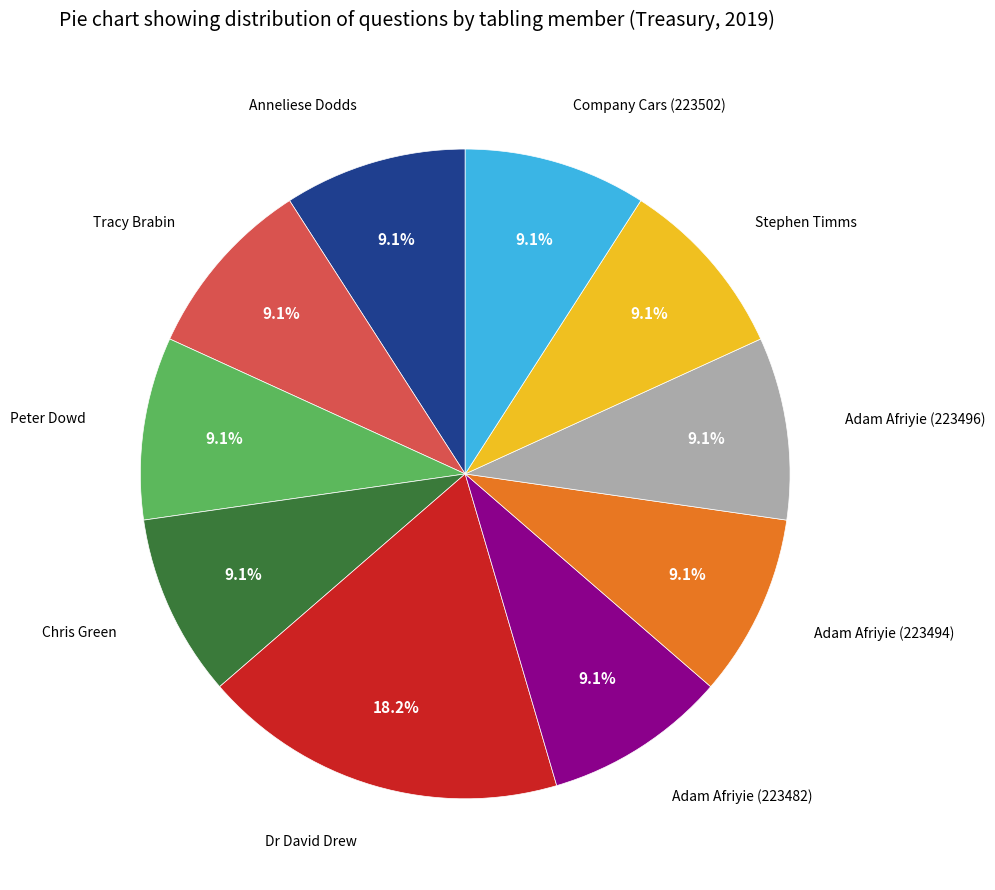

Does any single category account for the majority?

No